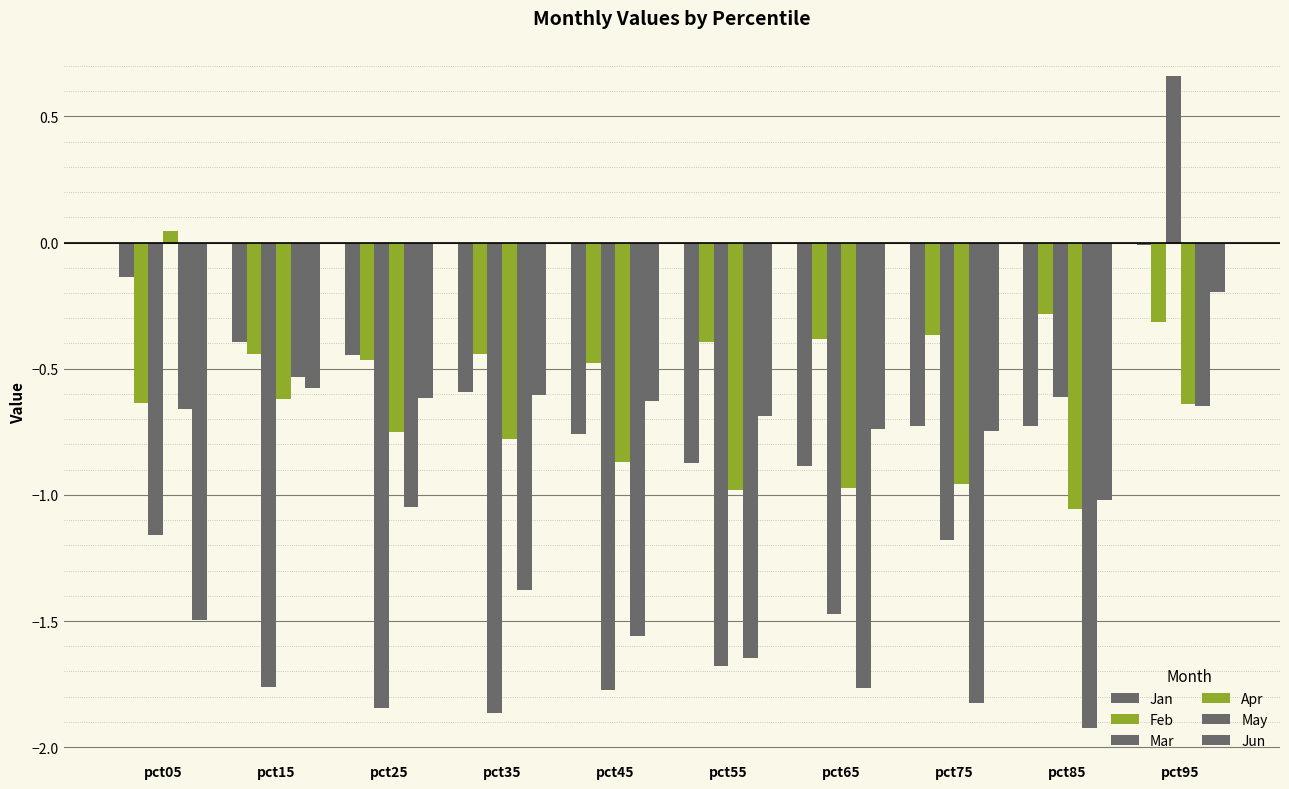

What is the spread (max minus min) of values at pct25?

1.4